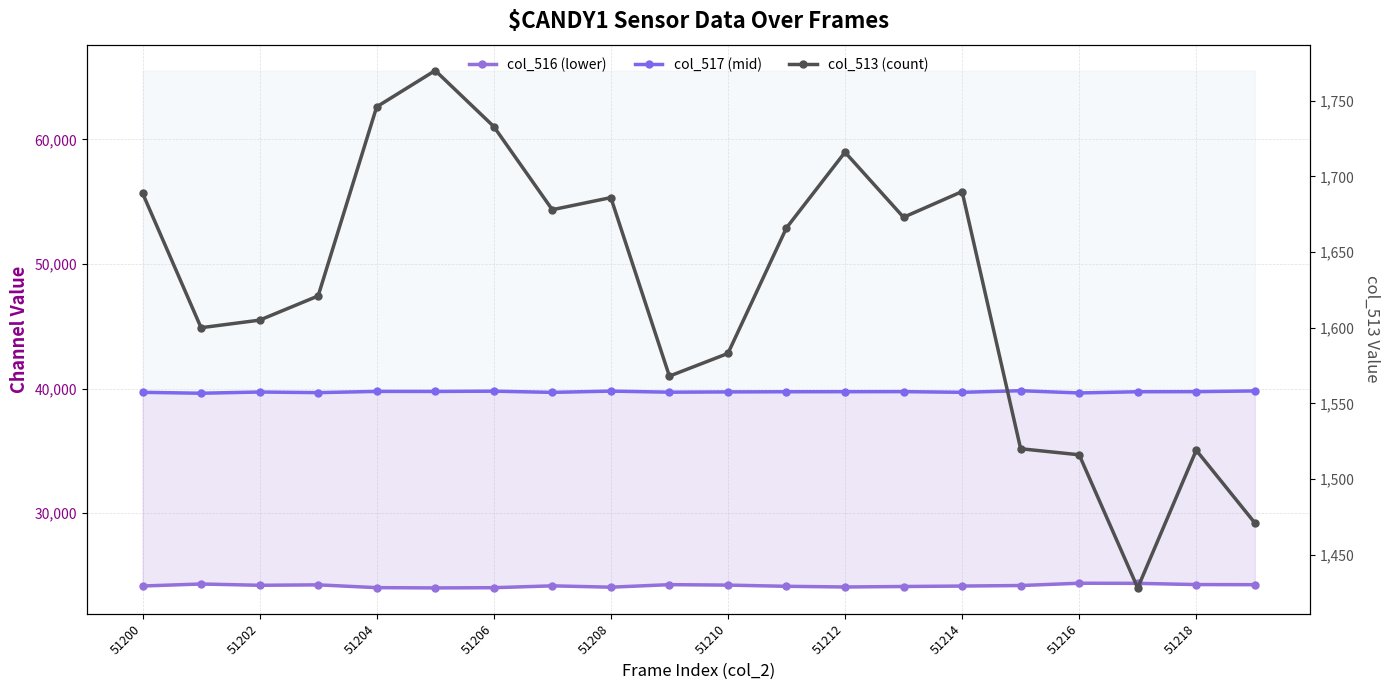

At how many categories does at least one series exceed 3621?

20